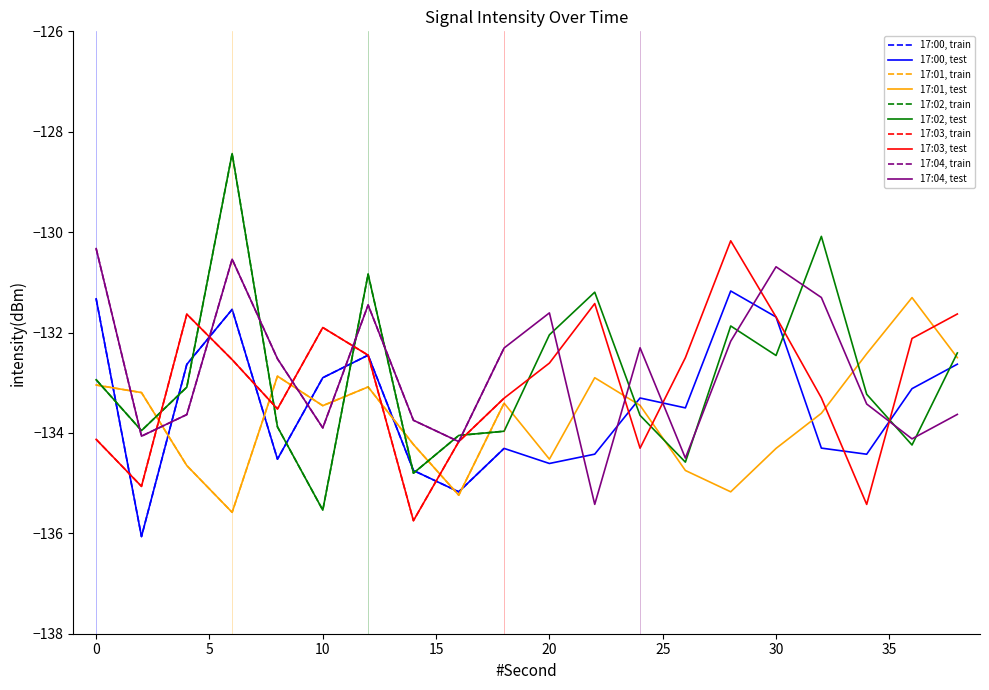

At which label is 17:00 closest to -133?

10